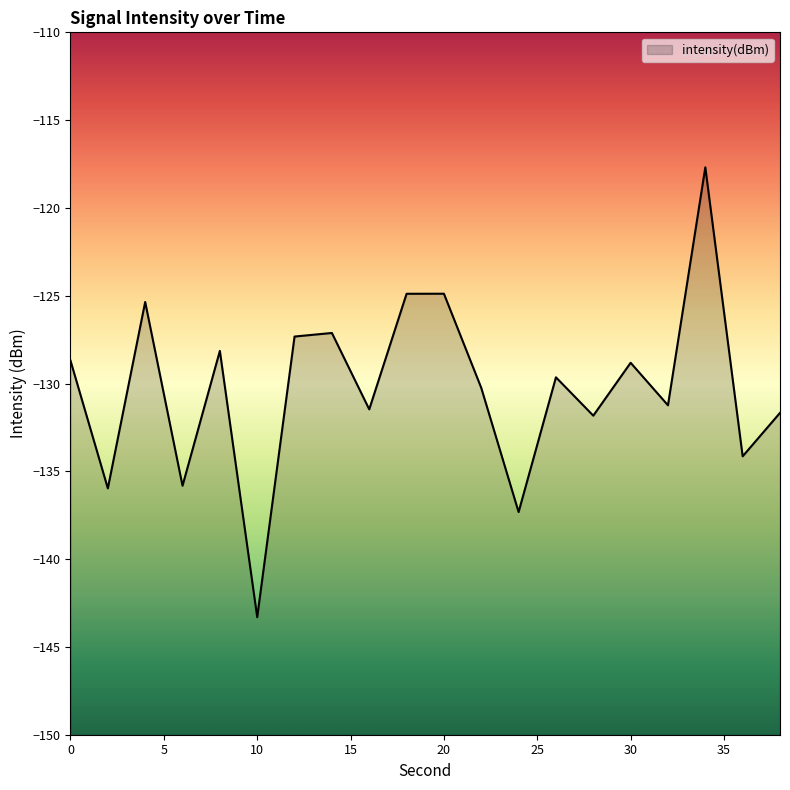

Where is the first local minimum?

2